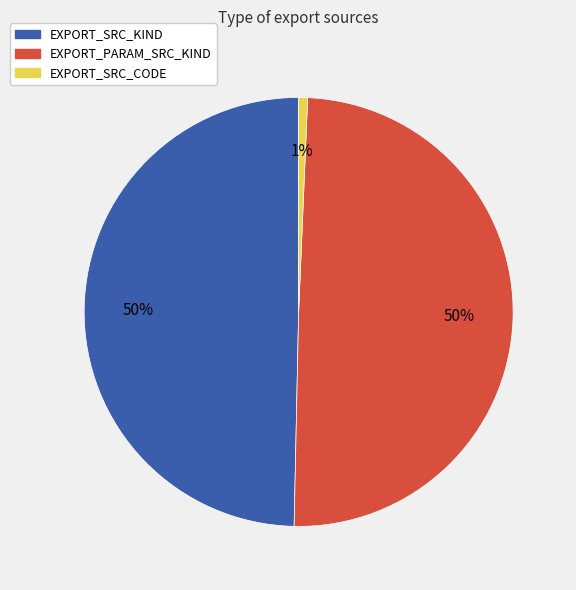

What is the smallest slice in the pie chart?

EXPORT_SRC_CODE